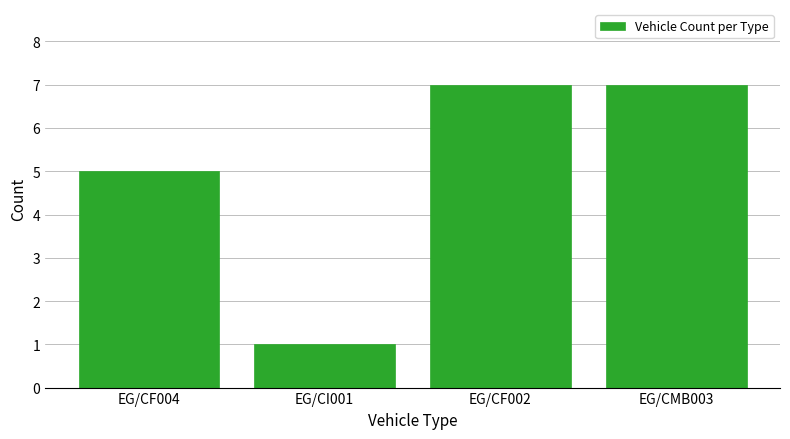

Reading left to right, extract all data points from this chart.

5	1	7	7